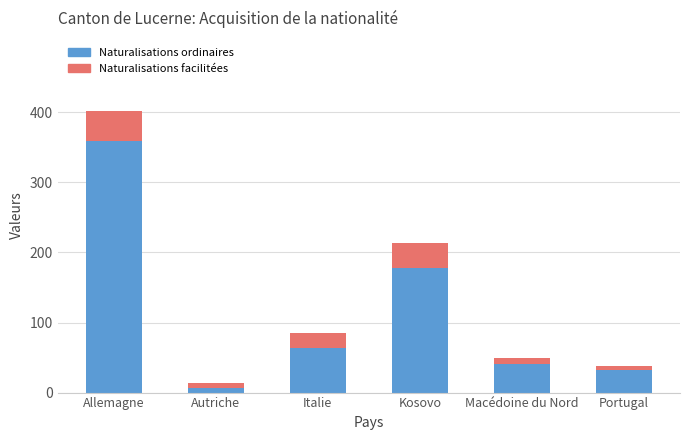

What are all the series names shown in the legend?

Naturalisations ordinaires, Naturalisations facilitées